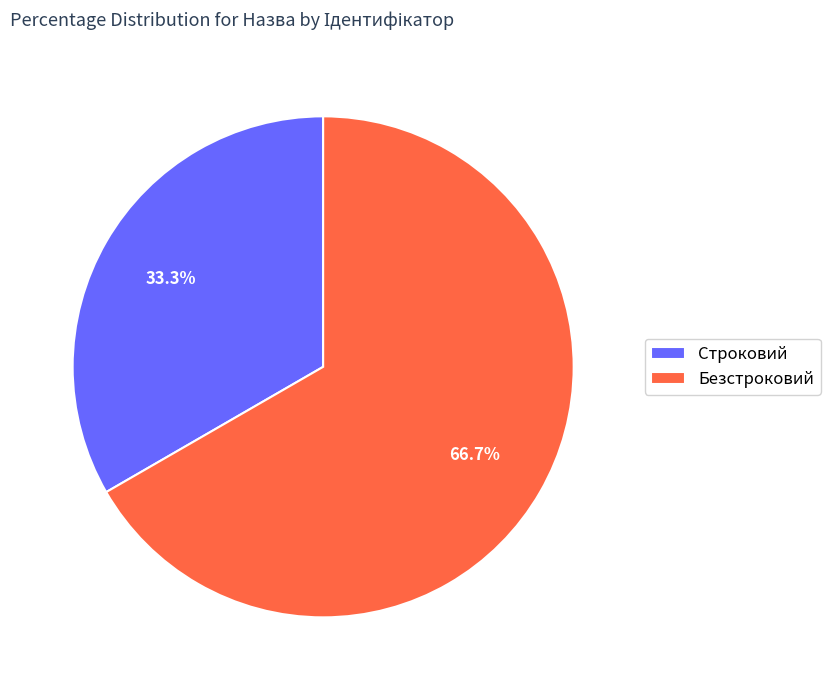

To the nearest percent, what portion does Строковий represent?

33%